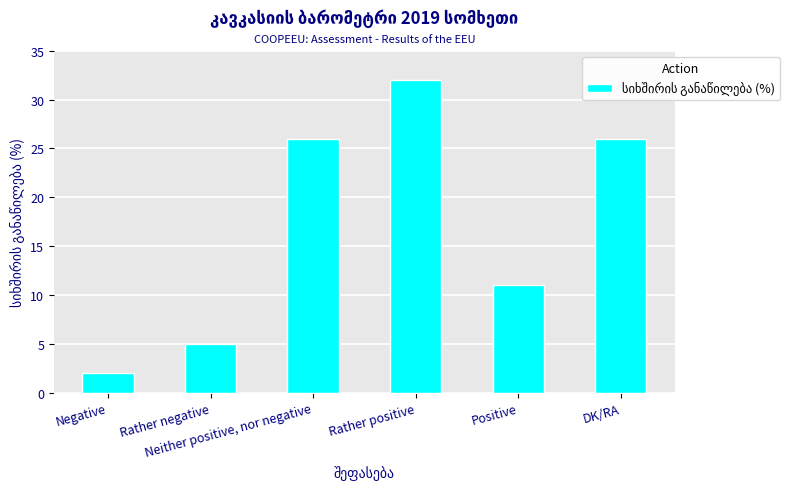

What is the greatest value displayed?

32